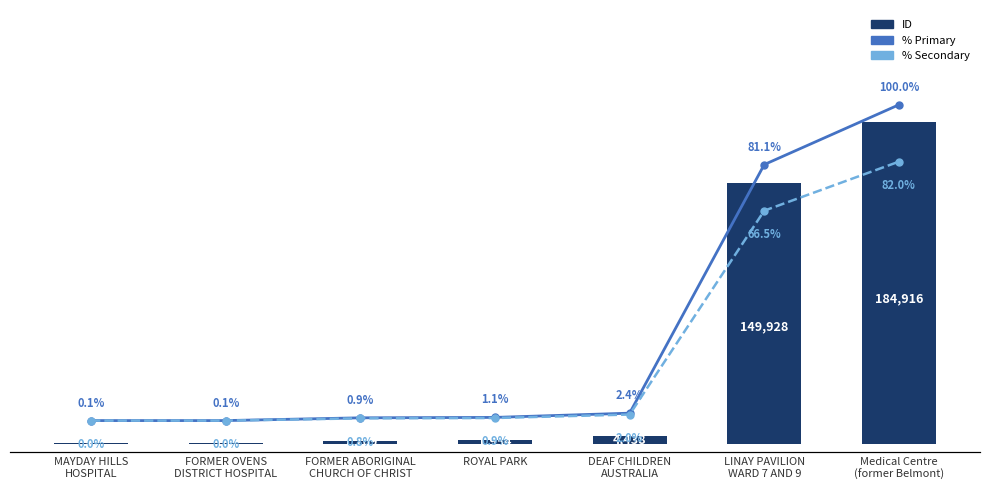

What is the difference between the maximum and second lowest values in the % Secondary series?

82.0